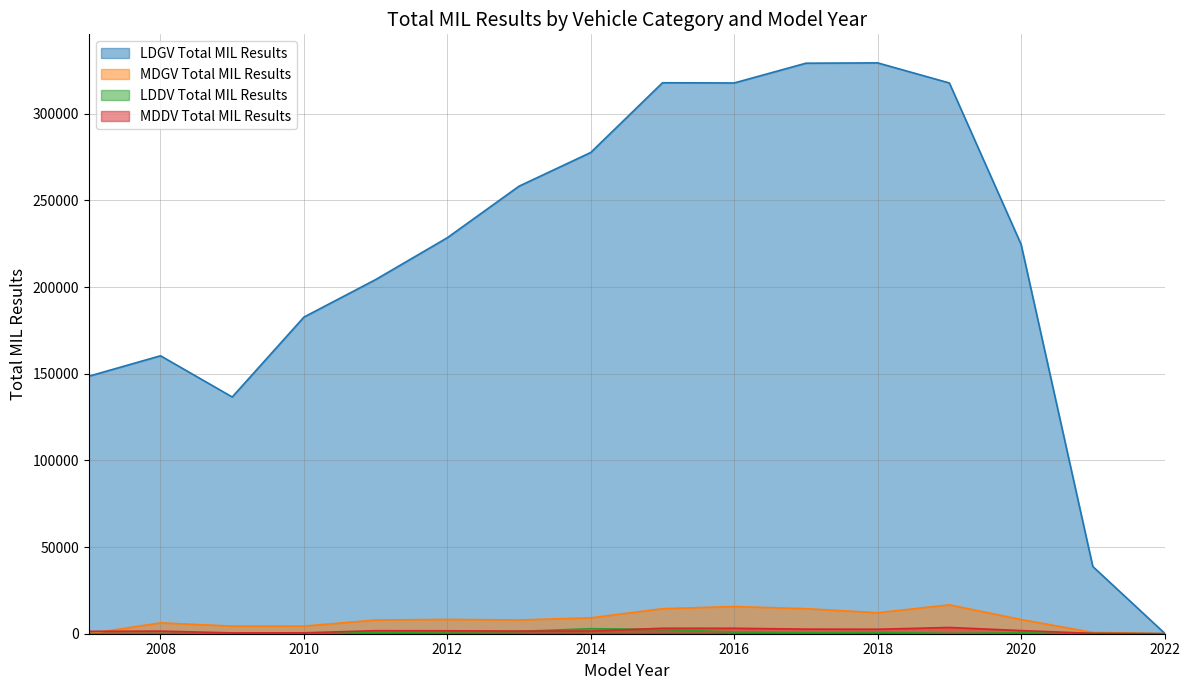

How many interior local peaks does the LDDV Total MIL Results series have?

3